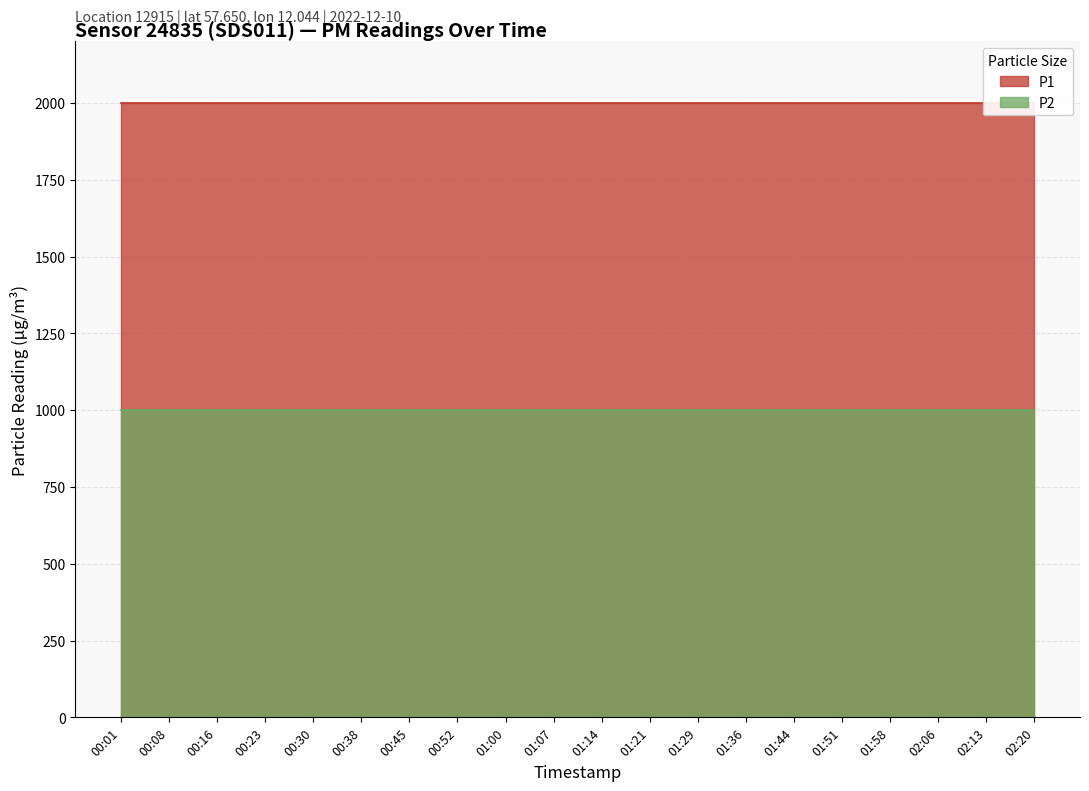

Rank the series by their average value, from lowest to highest.

P2, P1